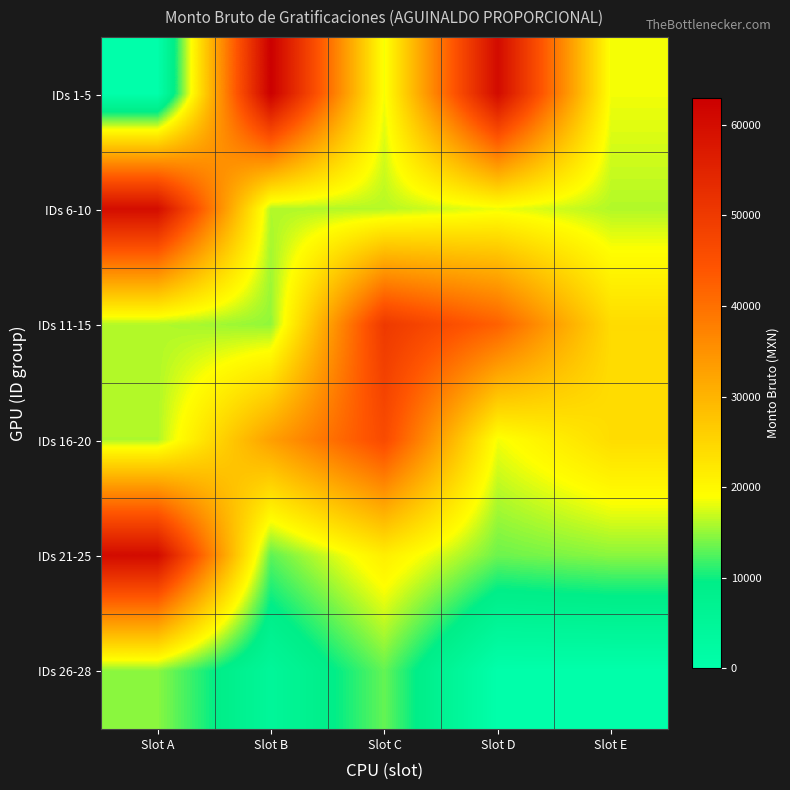

Which series has the largest range (max minus min)?

IDs 1-5